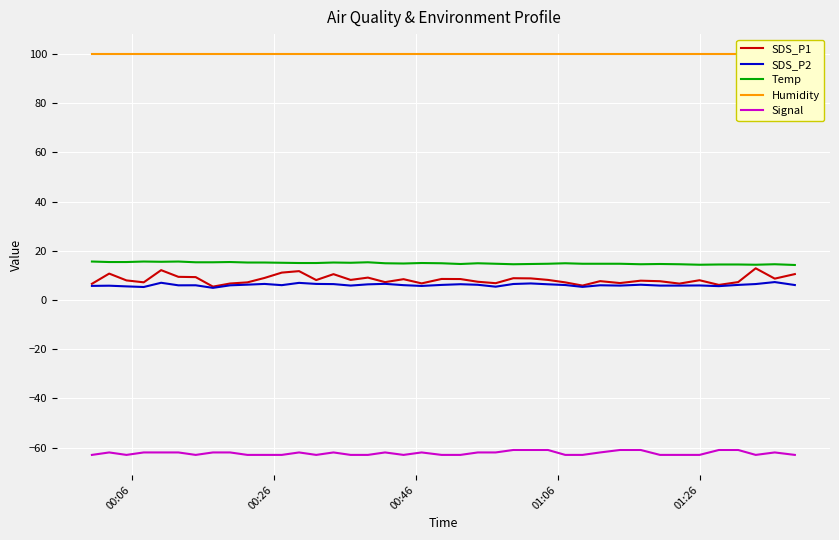

True or false: SDS_P2 and Temp intersect in this chart.

False